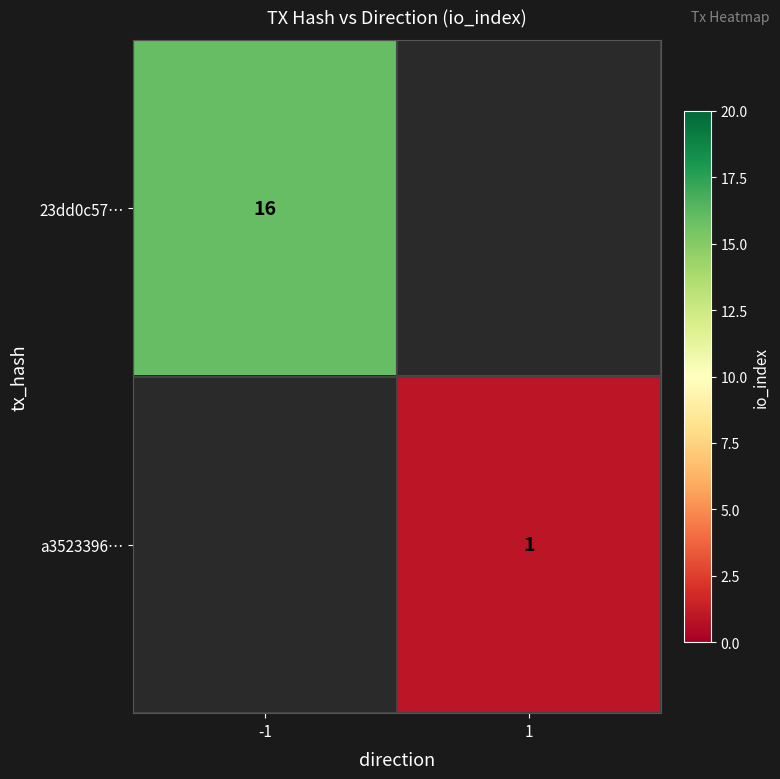

True or false: 23dd0c57… has a value of 6 at -1.

False